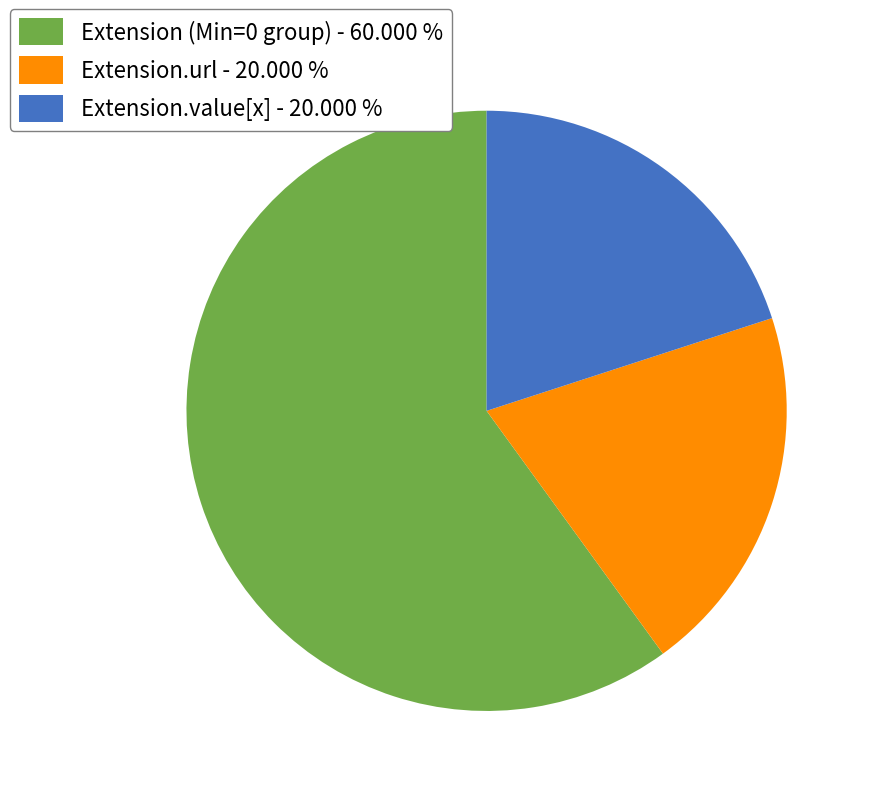

Is there any slice that represents more than half of the pie?

Yes